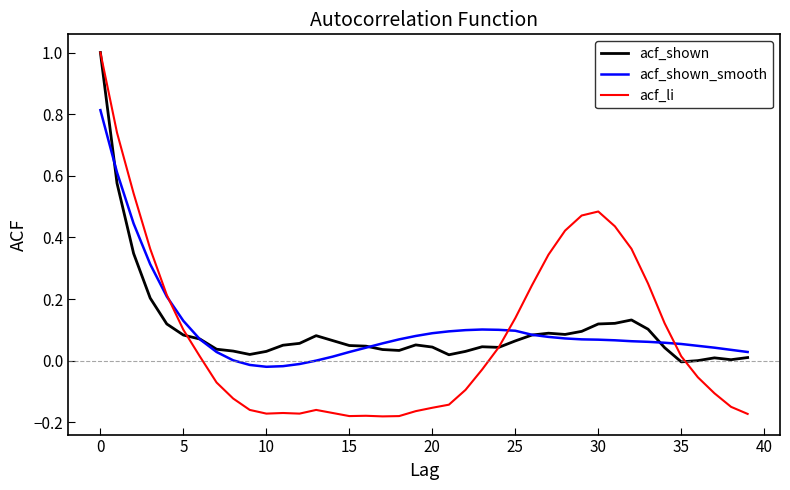

What is the greatest value displayed?

1.0